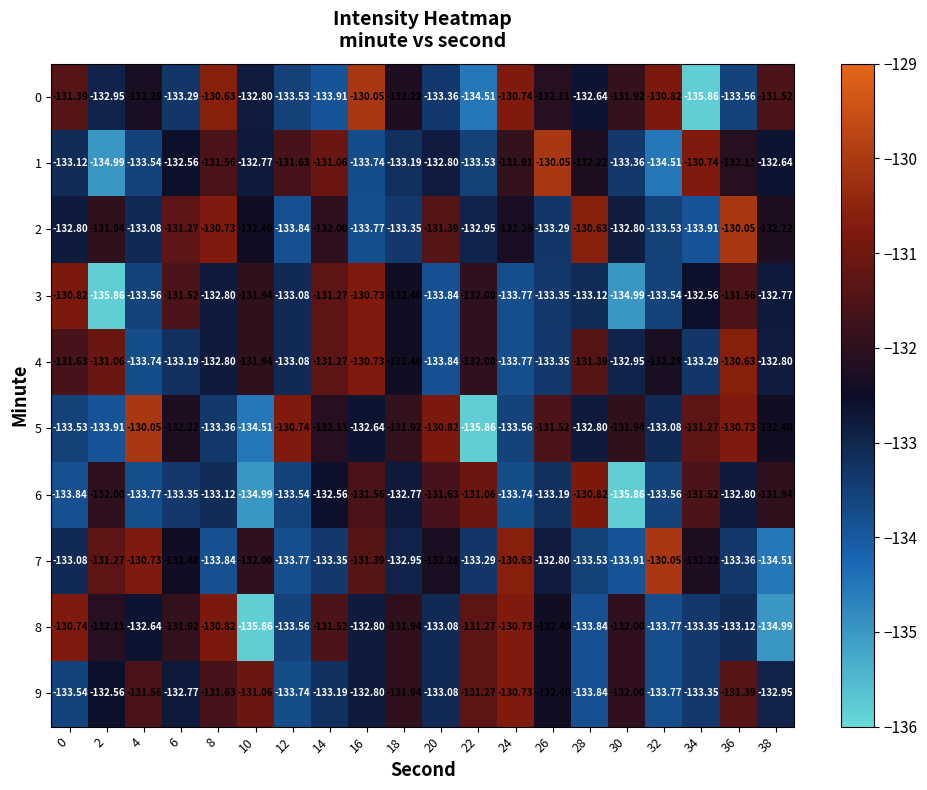

Is the value of 4 at 20 greater than the value of 1 at 28?

No